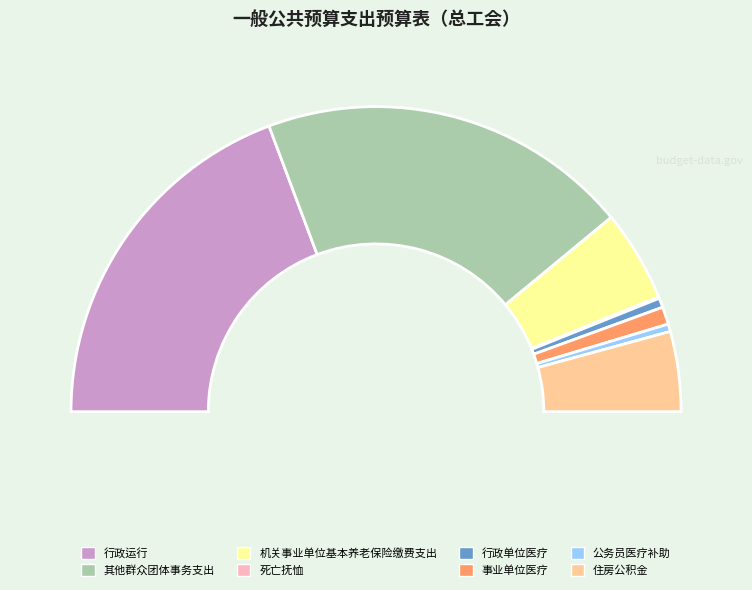

How many segments does this pie chart have?

8